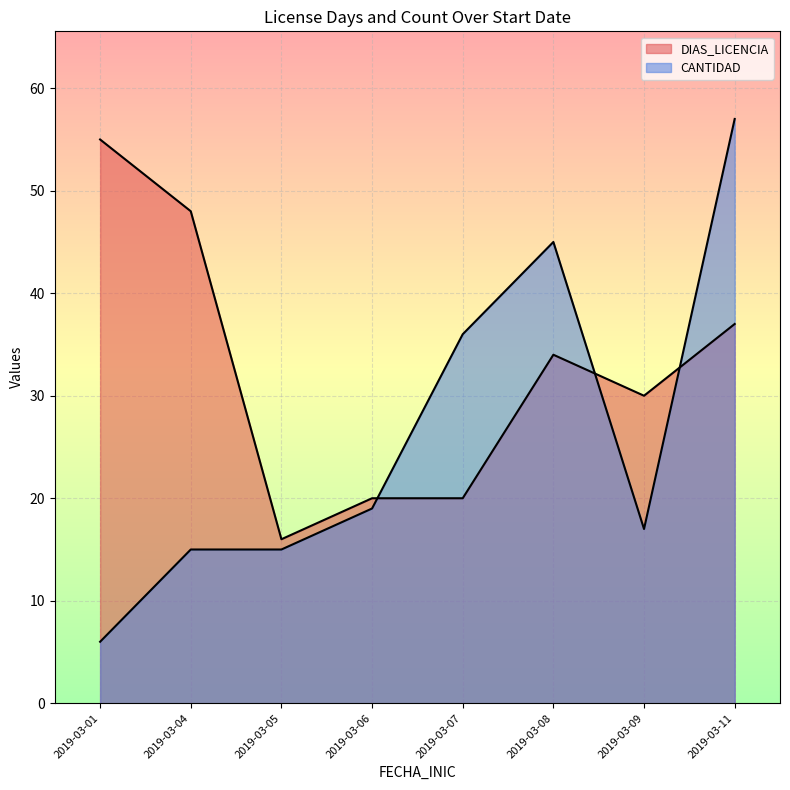

How many lines are shown in the chart?

2